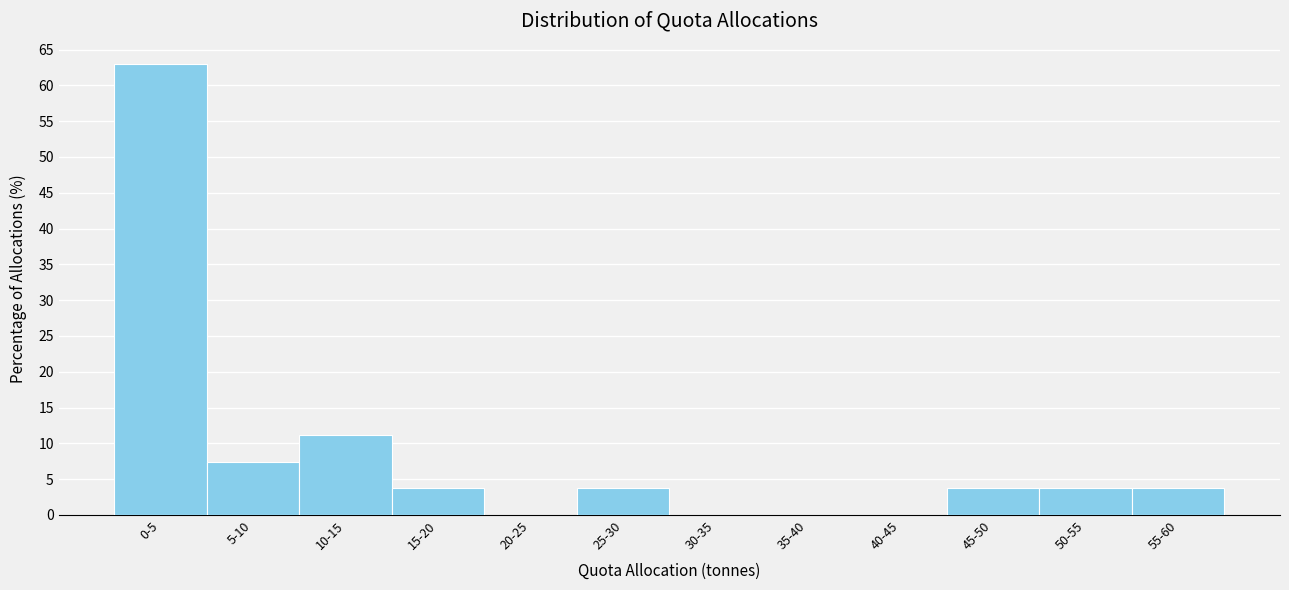

Reading left to right, extract all data points from this chart.

0-5=63.0	5-10=7.4	10-15=11.1	15-20=3.7	20-25=0.0	25-30=3.7	30-35=0.0	35-40=0.0	40-45=0.0	45-50=3.7	50-55=3.7	55-60=3.7